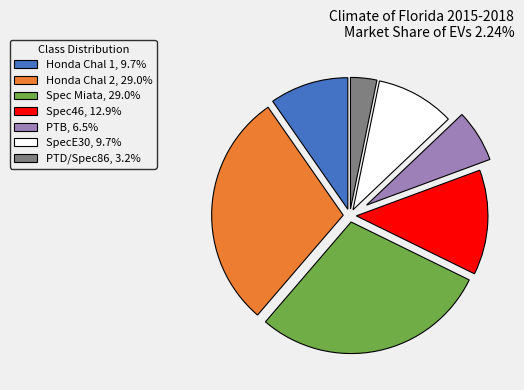

Do Spec46, 12.9% and SpecE30, 9.7% together represent more than half of the pie?

No